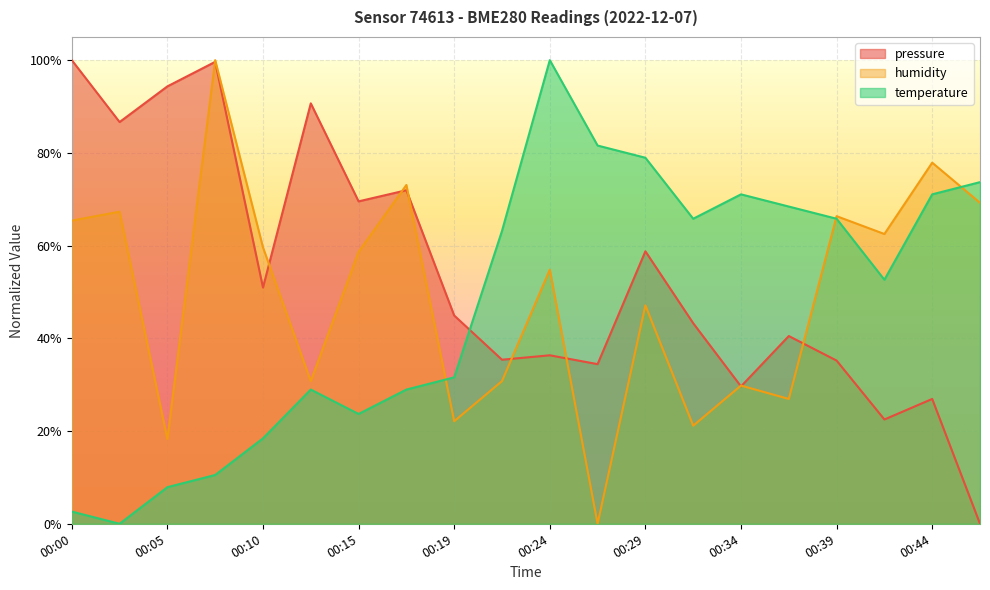

How many data points in humidity are above 0?

19